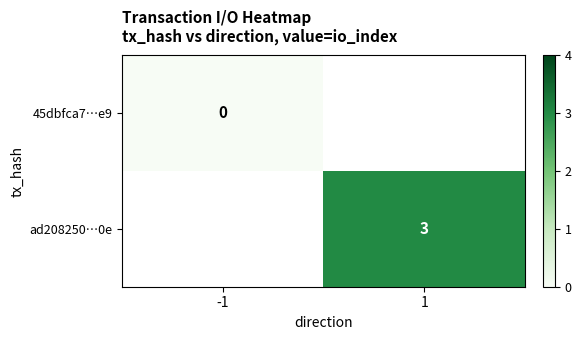

List the labels in order of ad208250…0e value, smallest first.

-1, 1